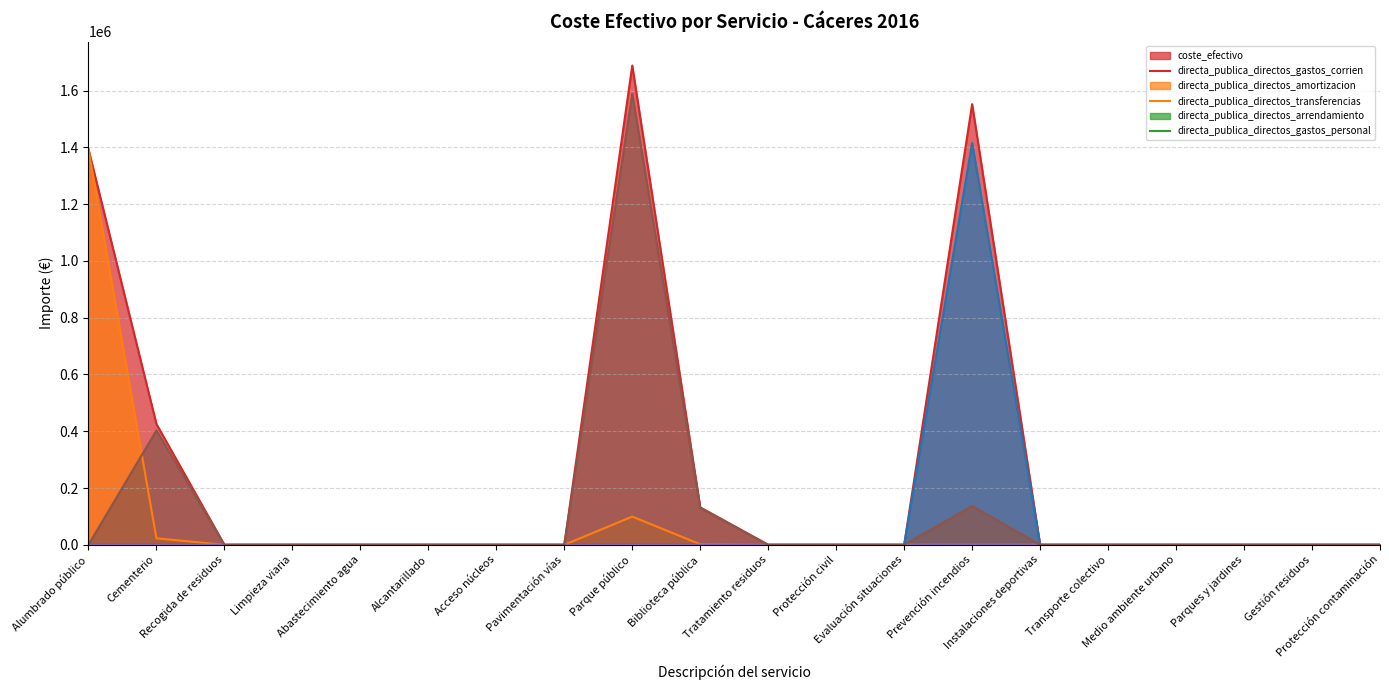

Between Acceso núcleos and Limpieza viaria, which is larger?

Acceso núcleos